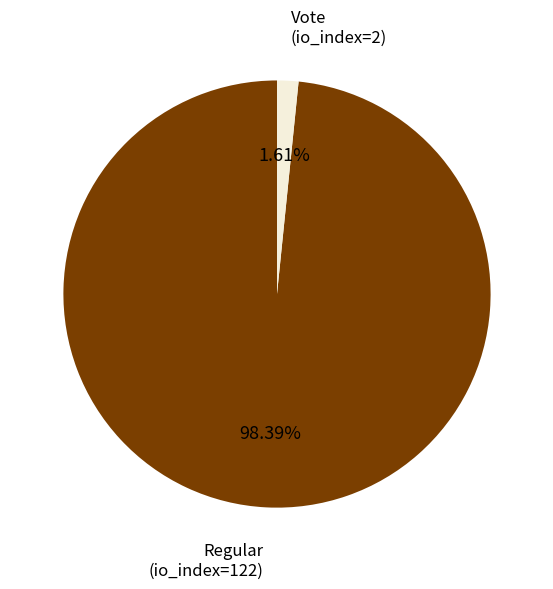

Is there a majority slice in this chart?

Yes